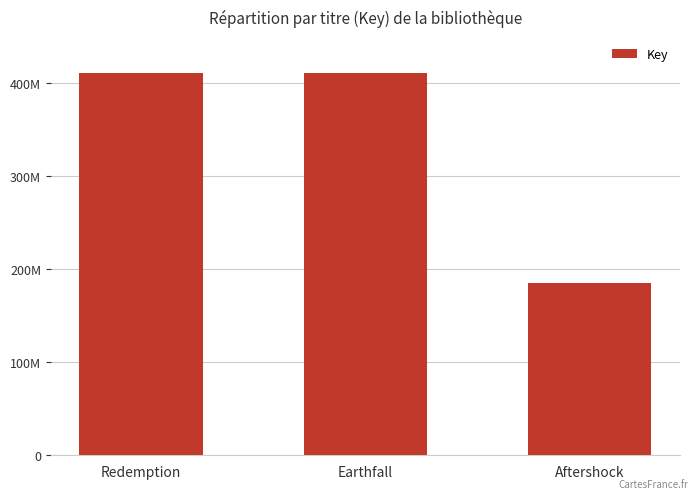

Rank the categories by value from highest to lowest.

Redemption, Earthfall, Aftershock